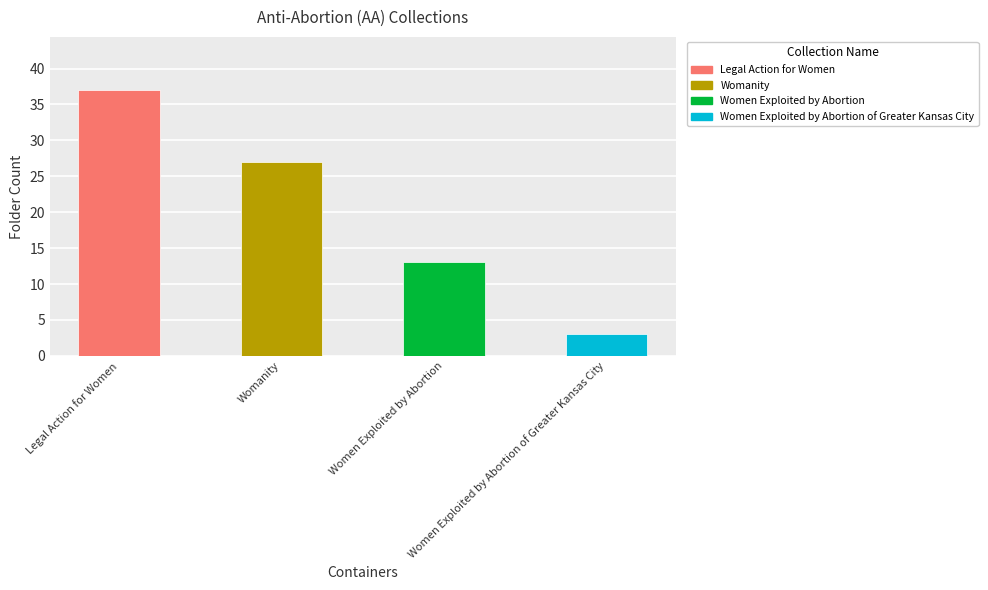

What is the label of the 2nd bar from the right?

Women Exploited by Abortion